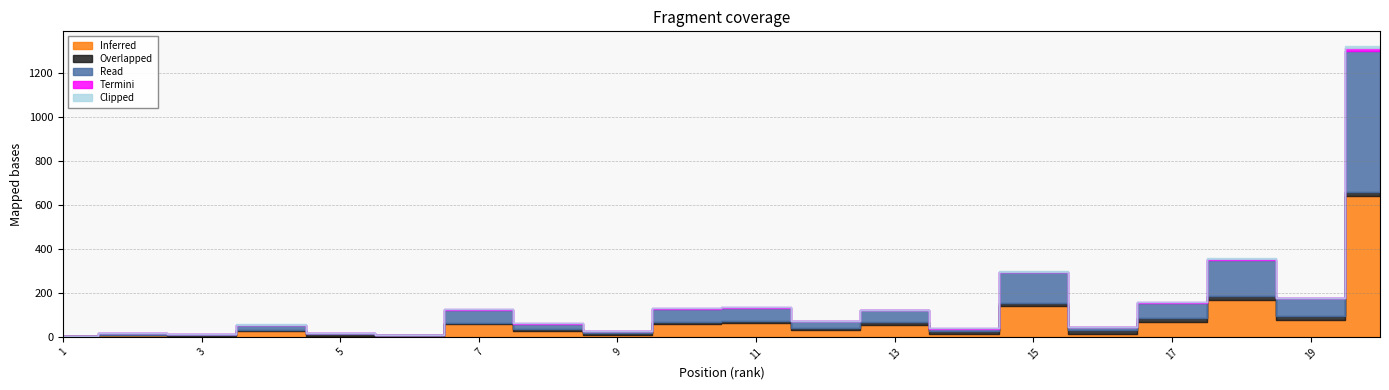

At how many categories does at least one series exceed 267?

1